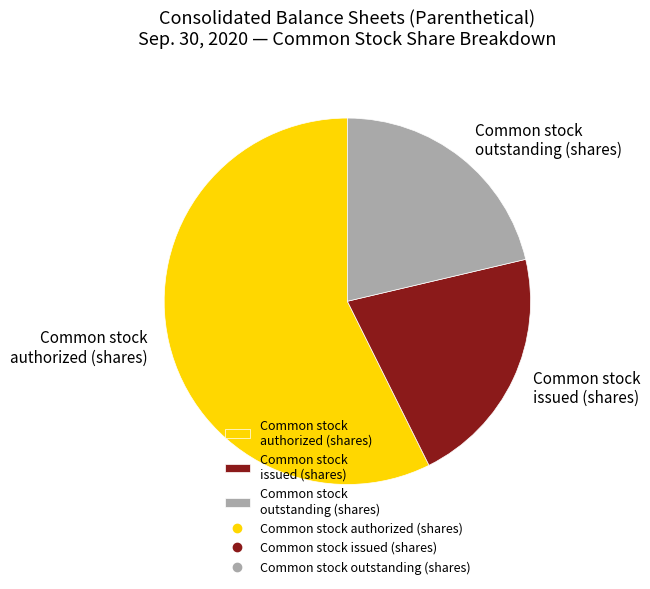

Approximately how many times larger is the value at Common stock authorized (shares) compared to Common stock outstanding (shares)?

2.7